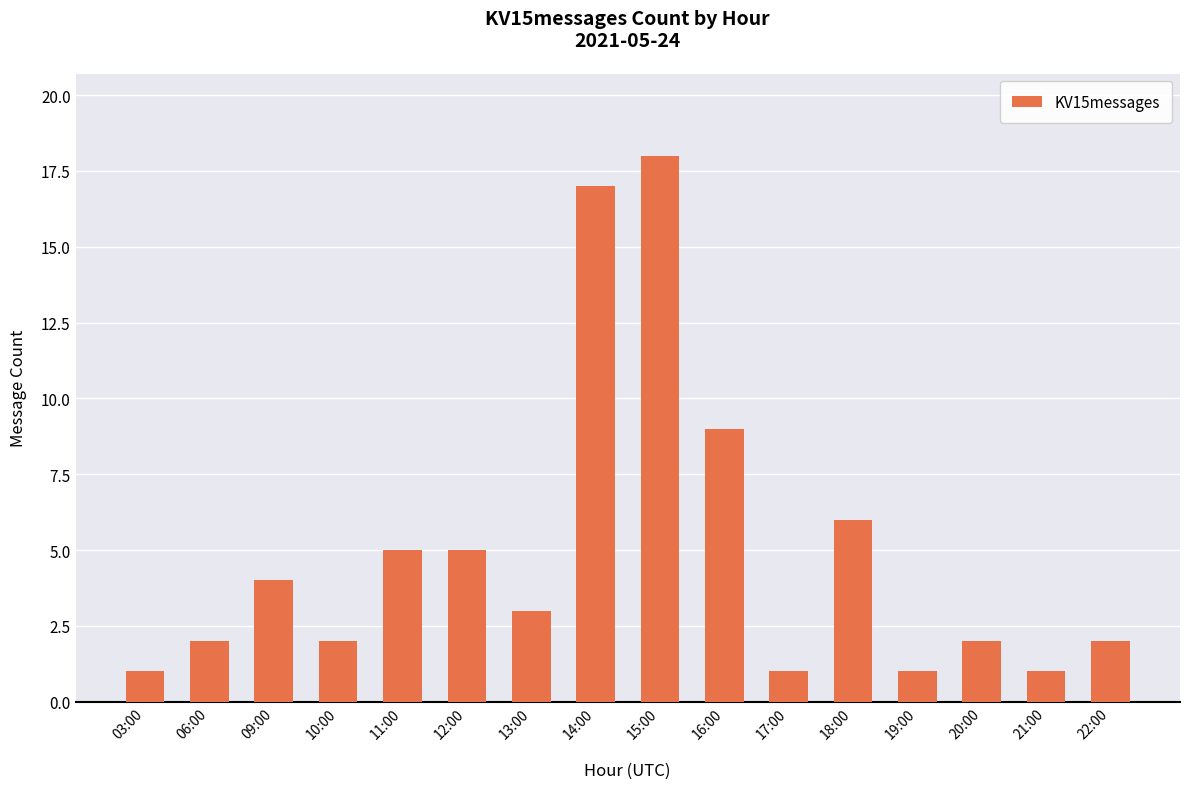

The value at 10:00 is 1. True or false?

False